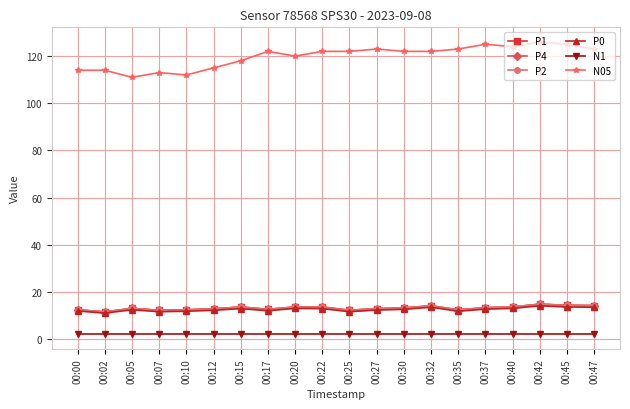

Reading left to right, extract all data points from this chart.

P1: 00:00=12.4	00:02=11.5	00:05=13.0	00:07=12.2	00:10=12.4	00:12=12.8	00:15=13.6	00:17=12.6	00:20=13.6	00:22=13.6	00:25=12.2	00:27=12.9	00:30=13.2	00:32=14.1	00:35=12.4	00:37=13.3	00:40=13.6	00:42=14.8	00:45=14.3	00:47=14.2
P4: 00:00=12.4	00:02=11.5	00:05=13.0	00:07=12.2	00:10=12.4	00:12=12.8	00:15=13.6	00:17=12.6	00:20=13.6	00:22=13.6	00:25=12.2	00:27=12.9	00:30=13.2	00:32=14.1	00:35=12.4	00:37=13.3	00:40=13.6	00:42=14.8	00:45=14.3	00:47=14.2
P2: 00:00=12.4	00:02=11.5	00:05=13.0	00:07=12.2	00:10=12.4	00:12=12.8	00:15=13.6	00:17=12.6	00:20=13.6	00:22=13.6	00:25=12.2	00:27=12.9	00:30=13.2	00:32=14.1	00:35=12.4	00:37=13.3	00:40=13.6	00:42=14.8	00:45=14.3	00:47=14.2
P0: 00:00=11.9	00:02=11.0	00:05=12.4	00:07=11.6	00:10=11.8	00:12=12.2	00:15=12.9	00:17=12.0	00:20=13.0	00:22=12.9	00:25=11.6	00:27=12.3	00:30=12.6	00:32=13.5	00:35=11.8	00:37=12.7	00:40=13.0	00:42=14.1	00:45=13.6	00:47=13.5
N1: 00:00=2.0	00:02=2.0	00:05=2.0	00:07=2.0	00:10=2.0	00:12=2.0	00:15=2.0	00:17=2.0	00:20=2.0	00:22=2.0	00:25=2.0	00:27=2.0	00:30=2.0	00:32=2.0	00:35=2.0	00:37=2.0	00:40=2.0	00:42=2.0	00:45=2.0	00:47=2.0
N05: 00:00=114.0	00:02=114.0	00:05=111.0	00:07=113.0	00:10=112.0	00:12=115.0	00:15=118.0	00:17=122.0	00:20=120.0	00:22=122.0	00:25=122.0	00:27=123.0	00:30=122.0	00:32=122.0	00:35=123.0	00:37=125.0	00:40=124.0	00:42=126.0	00:45=125.0	00:47=123.0